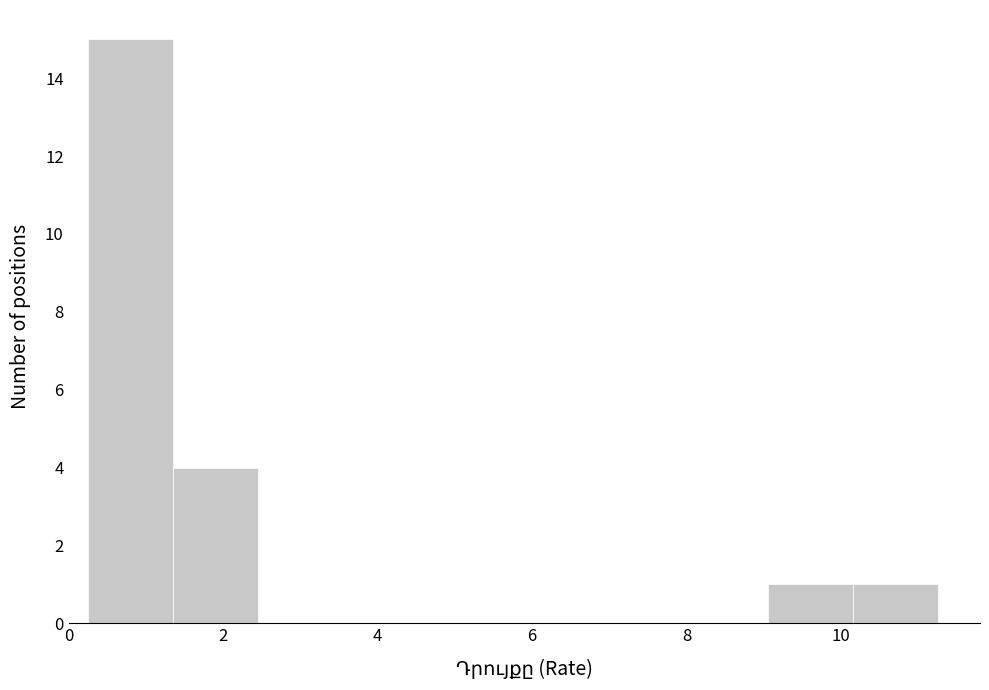

Reading left to right, transcribe this chart: for each bar, give the range it covers on the x-axis and its height. Neither the bar edges nor the heights are printed on the chart, so give them approximately, as read against the axes.

0.25 to 1.35: 15
1.35 to 2.45: 4
2.45 to 3.55: 0
3.55 to 4.65: 0
4.65 to 5.75: 0
5.75 to 6.85: 0
6.85 to 7.95: 0
7.95 to 9.05: 0
9.05 to 10.15: 1
10.15 to 11.25: 1